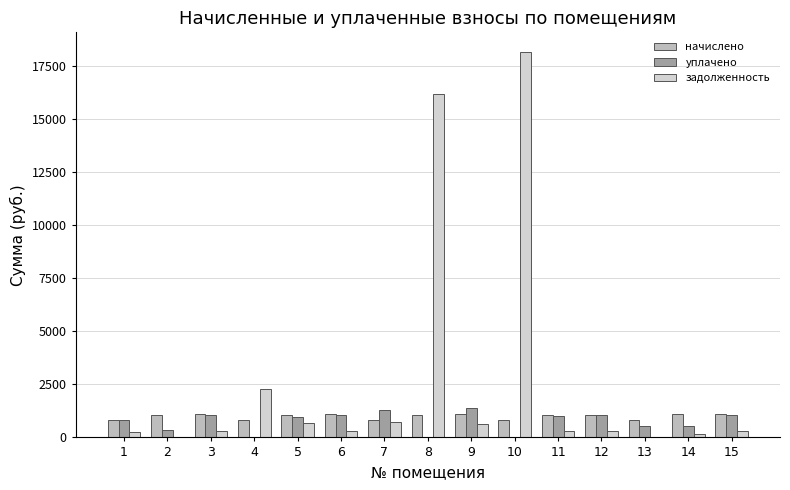

What is the difference between the highest and lowest values at 12?

759.7